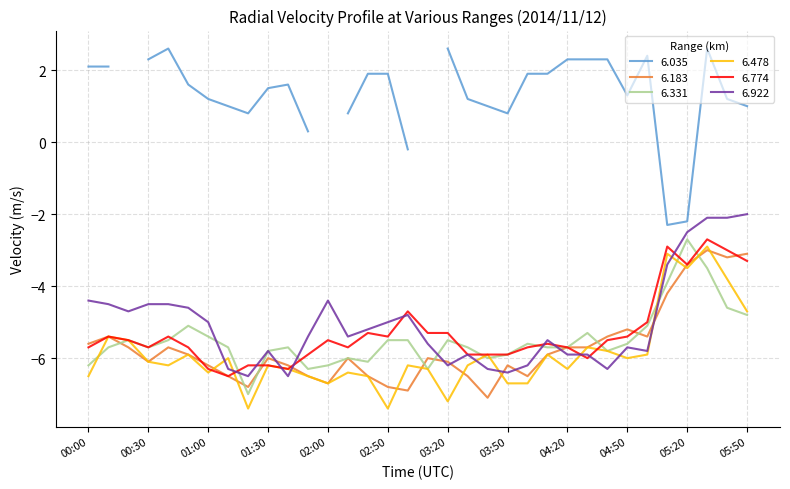

What is the highest value of the 6.331 series?

-2.7